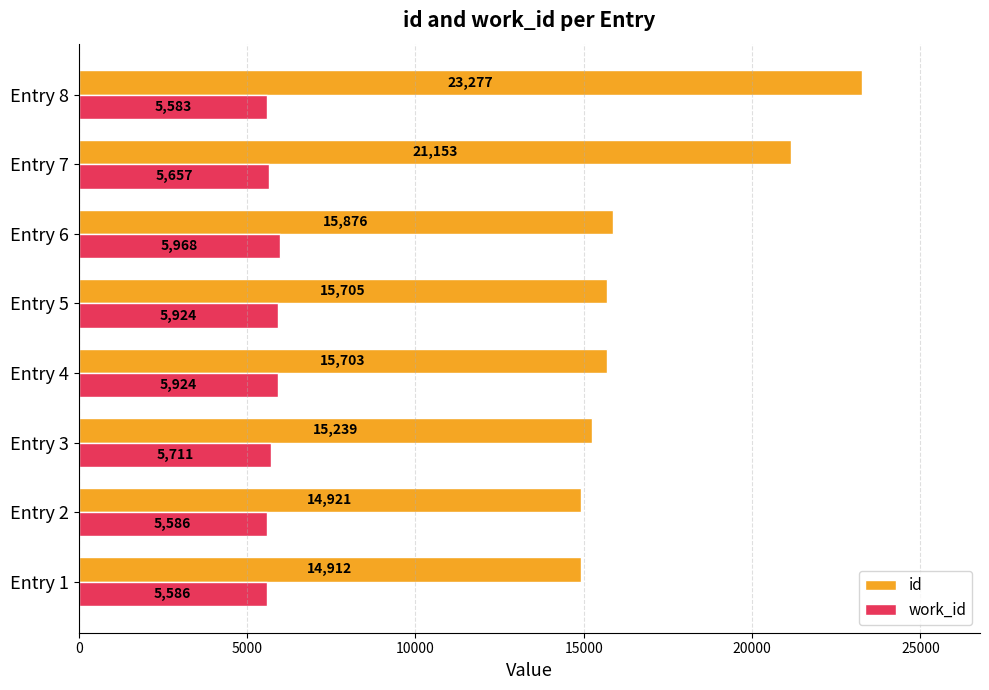

What is the difference between the maximum and second lowest values in the id series?

8356